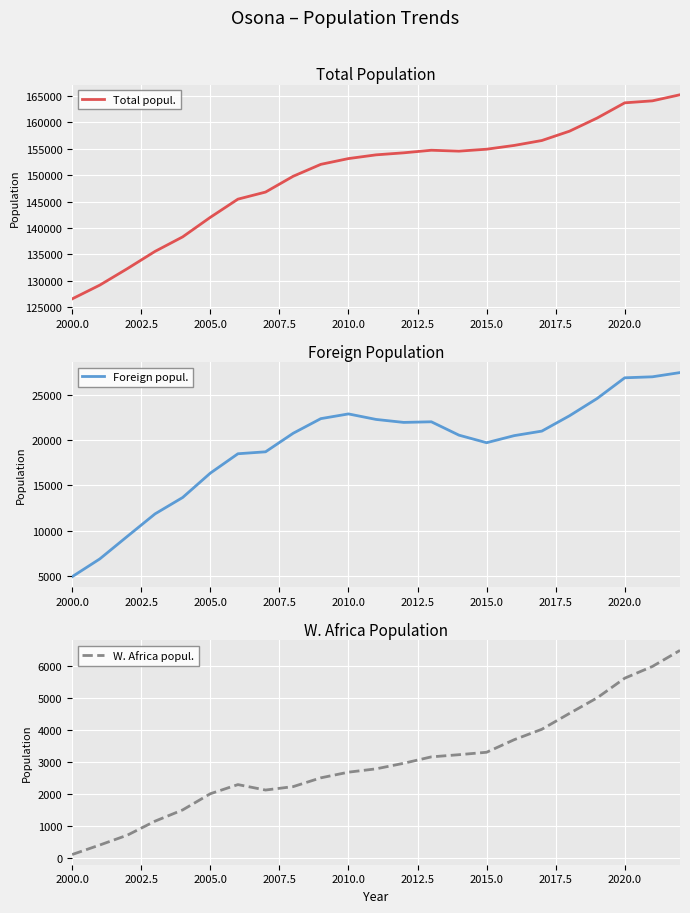

What is the maximum value for Foreign popul.?

27448